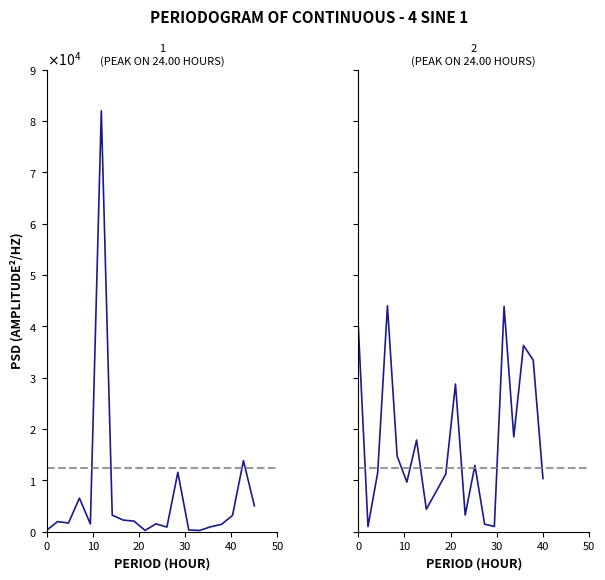

Reading right to left, extract all data points from this chart.

intensity_1: 5041.0	13842.1	3181.0	1439.5	962.6	248.7	340.2	11574.3	899.1	1540.0	250.0	2063.3	2267.1	3229.0	82000.0	1511.9	6546.0	1693.6	1967.9	281.6
intensity_2: 10352.0	33421.2	36288.5	18460.1	43901.3	1025.1	1464.0	12927.4	3244.2	28776.5	11223.4	7779.0	4388.9	17859.6	9665.6	14726.2	44000.0	11541.4	1009.5	40123.0